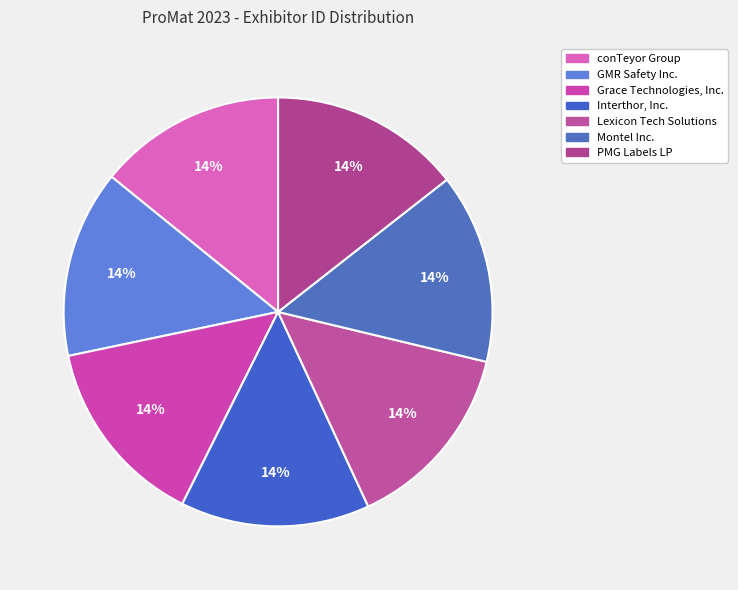

Do Montel Inc. and conTeyor Group together represent more than half of the pie?

No